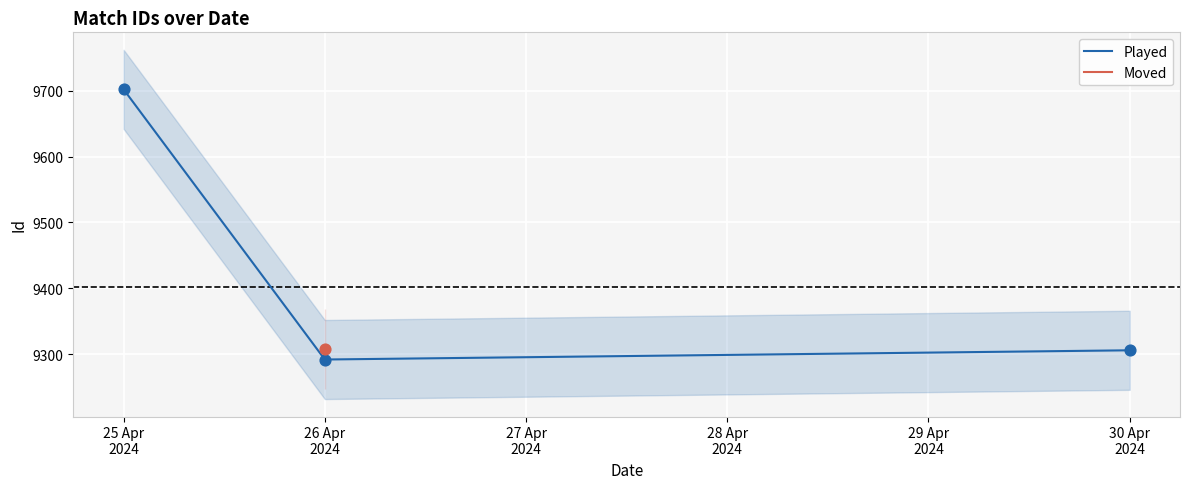

Between 30 Apr 2024 and 25 Apr 2024, which is larger?

25 Apr 2024